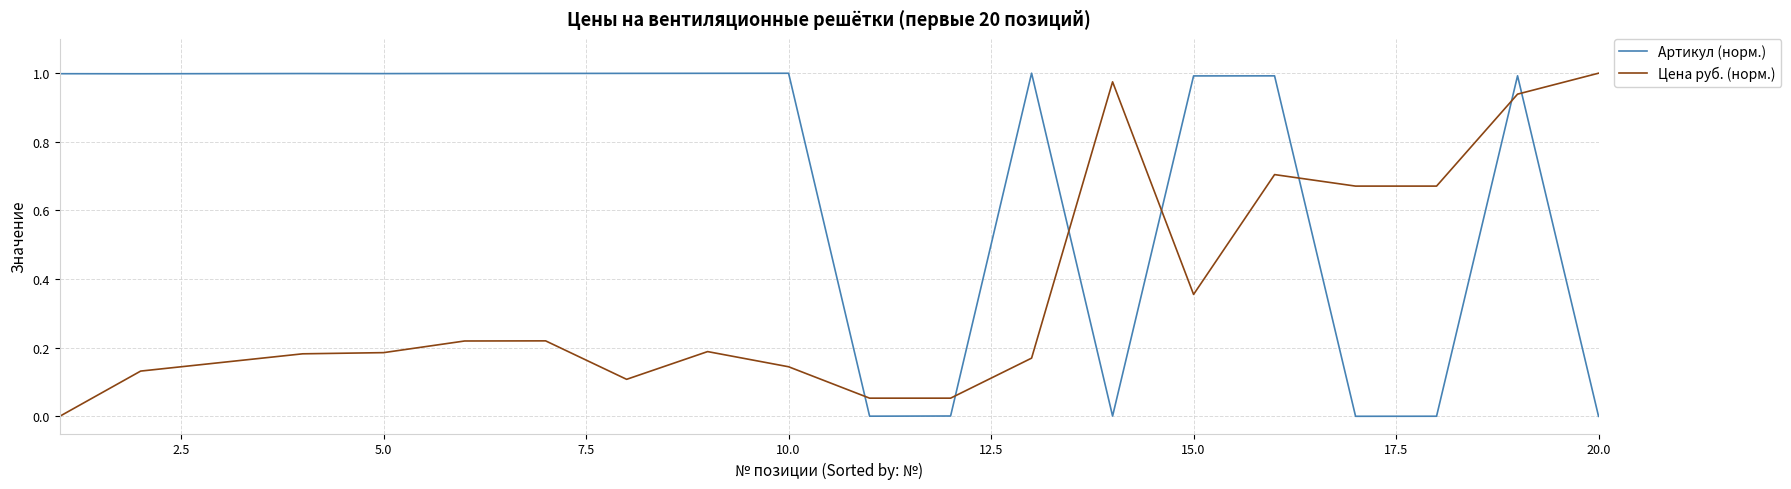

What is the sum of all Артикул (норм.) values?

14.0